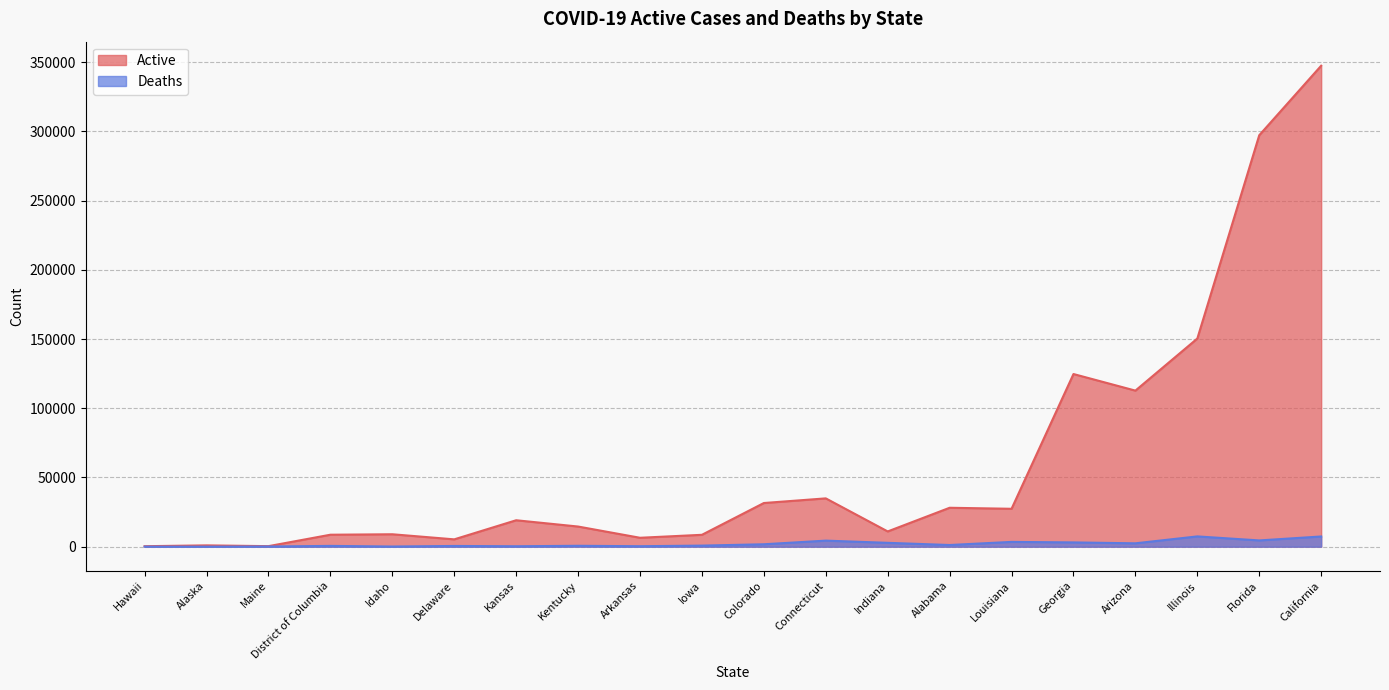

List the series in order of their overall mean, lowest first.

Deaths, Active